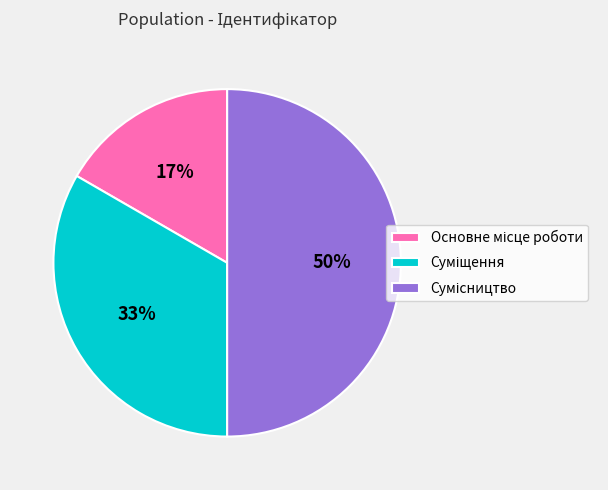

To the nearest percent, what is the difference between the largest and smallest slice percentages?

33%